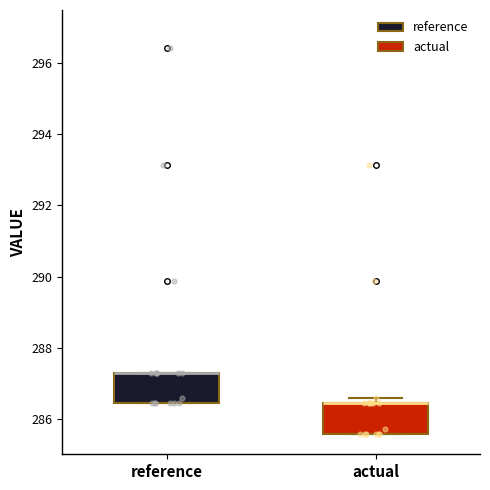

Reading left to right, read every box against the y-axis: the position of its median line, the range the box covers, and the ends of its whiskers. The values are not printed on the chart, so give them approximately, as read against the axis.

reference: median 287.2 (drawn on the box's upper edge), box 286.4 to 287.2, whiskers 286.4 to 287.2
actual: median 286.4 (drawn on the box's upper edge), box 285.6 to 286.4, whiskers 285.6 to 286.6